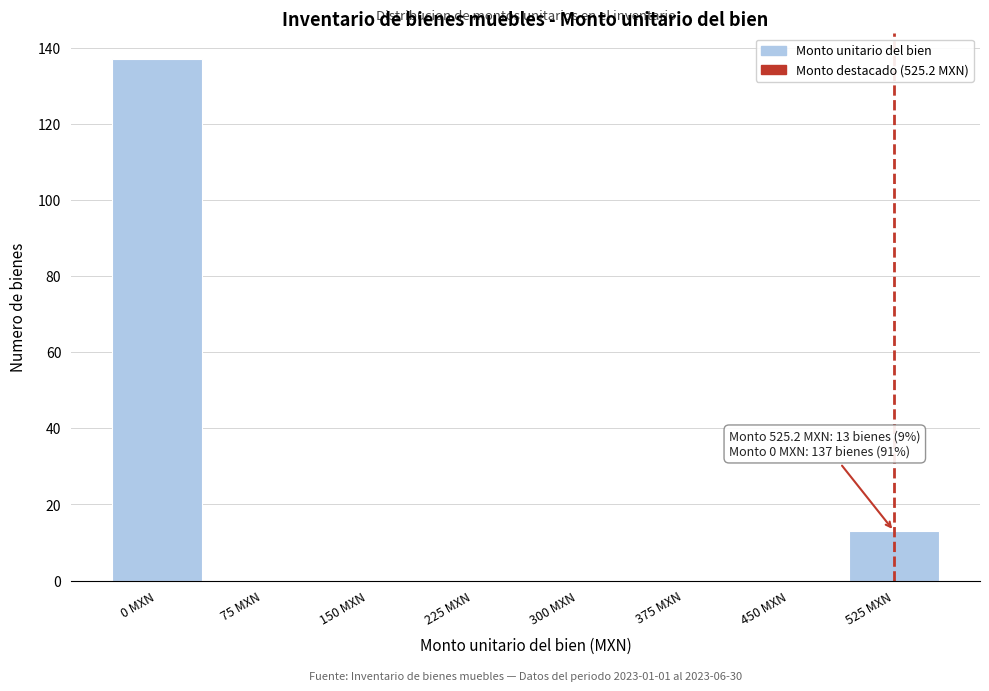

Reading left to right, transcribe all the data shown in this chart.

0 MXN=137	75 MXN=0	150 MXN=0	225 MXN=0	300 MXN=0	375 MXN=0	450 MXN=0	525 MXN=13